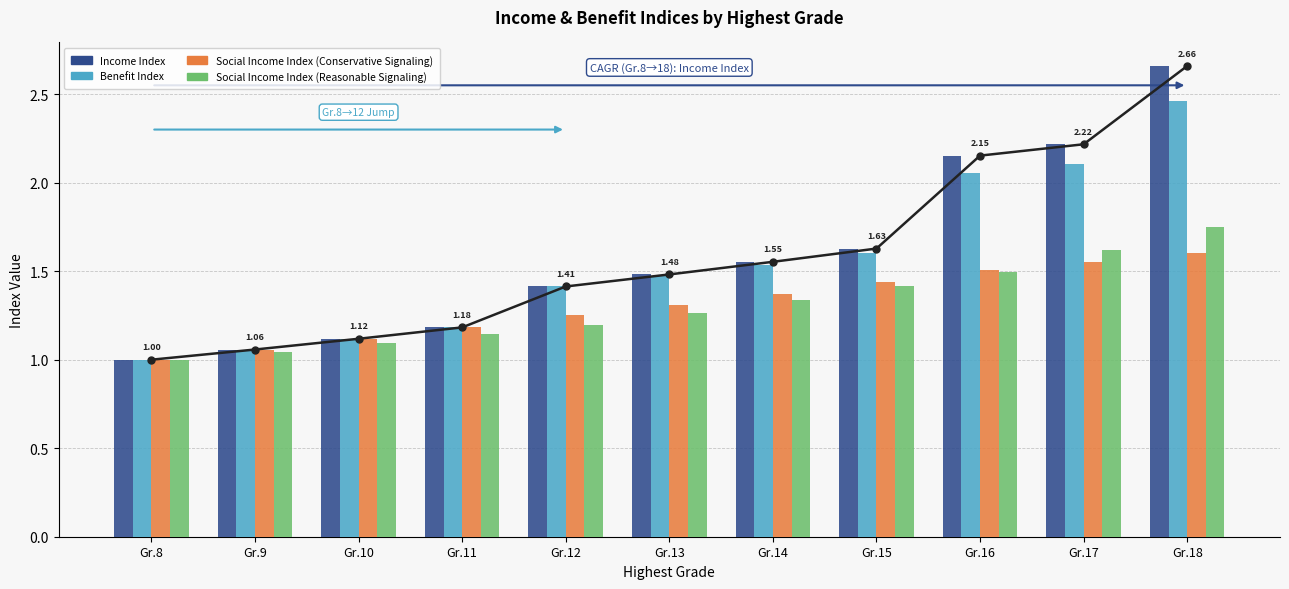

What is the value of the Income Index bar at the 11th from the left?

2.7